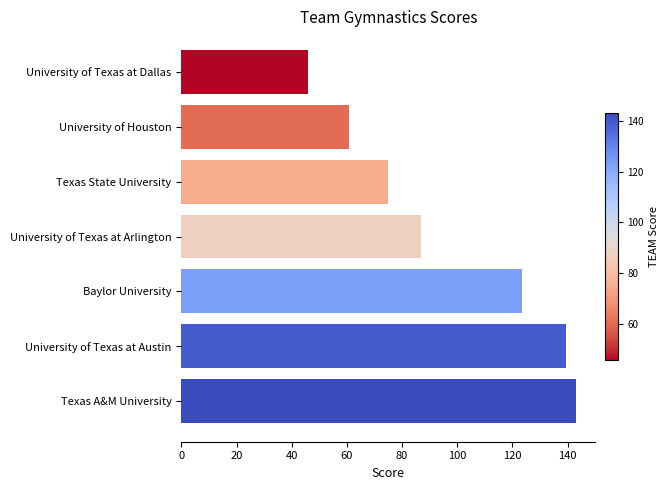

What is the average value?

96.3